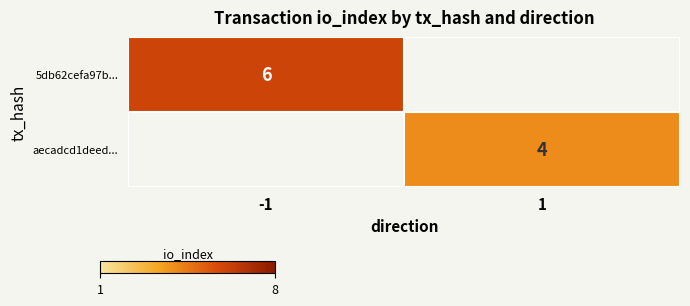

Is it true that 5db62cefa97b... equals 9 at -1?

False